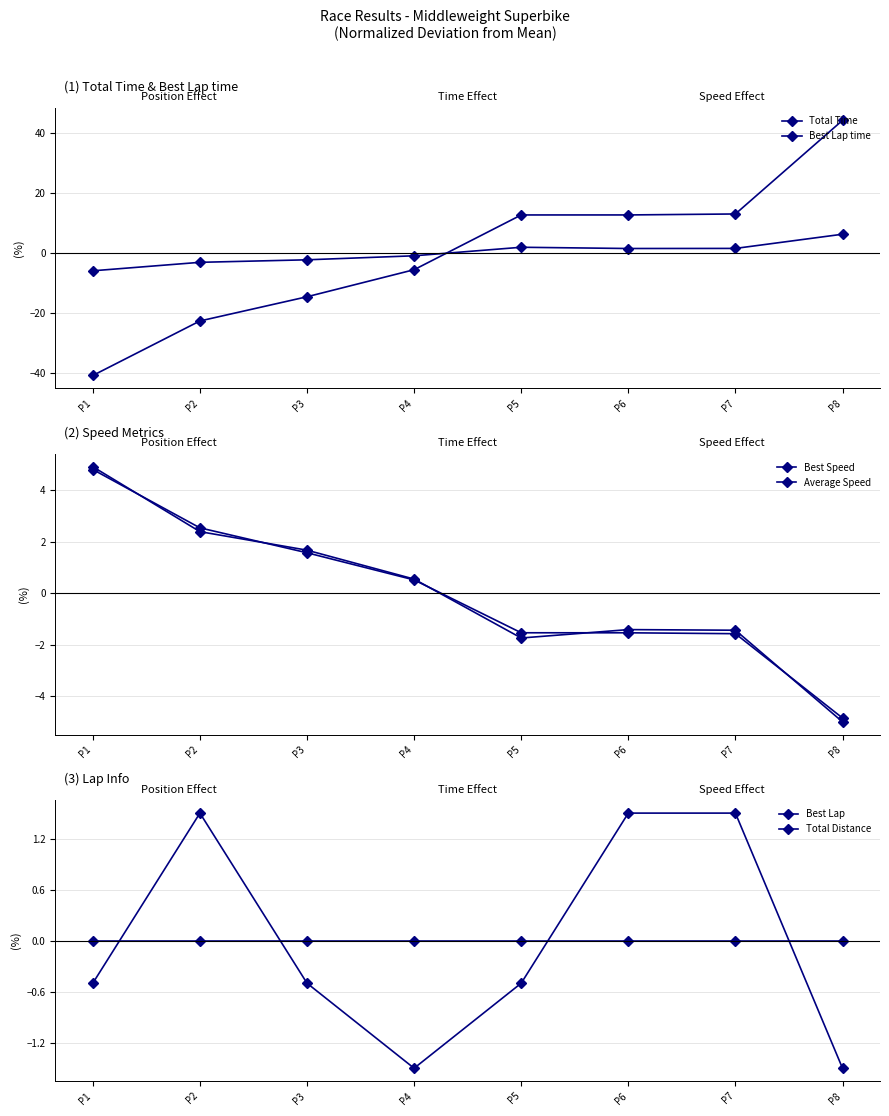

Which has a higher value, P8 or P5?

P8